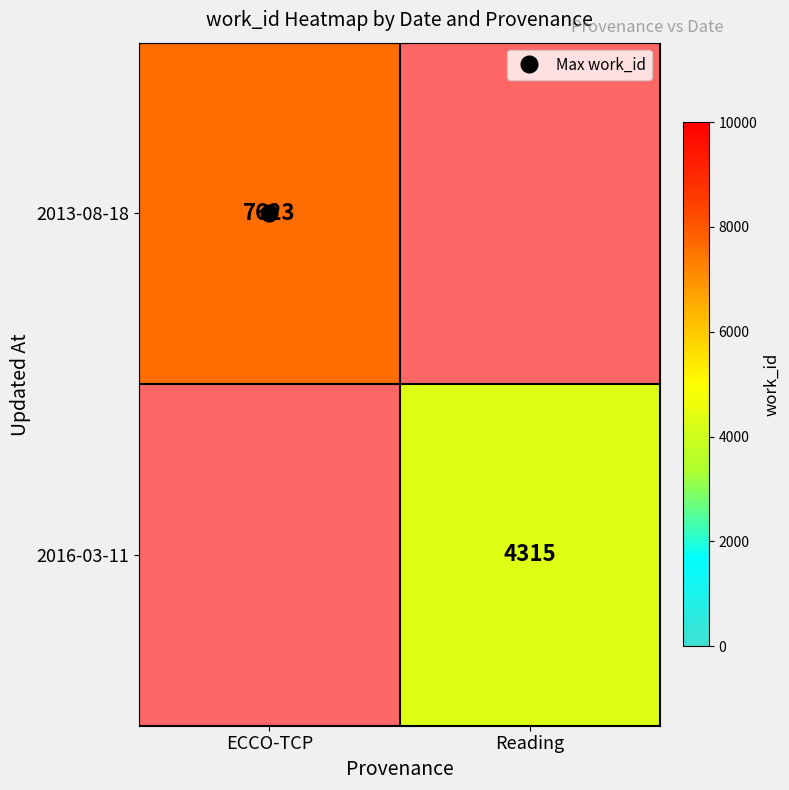

What is the maximum value shown in the chart?

7623.0